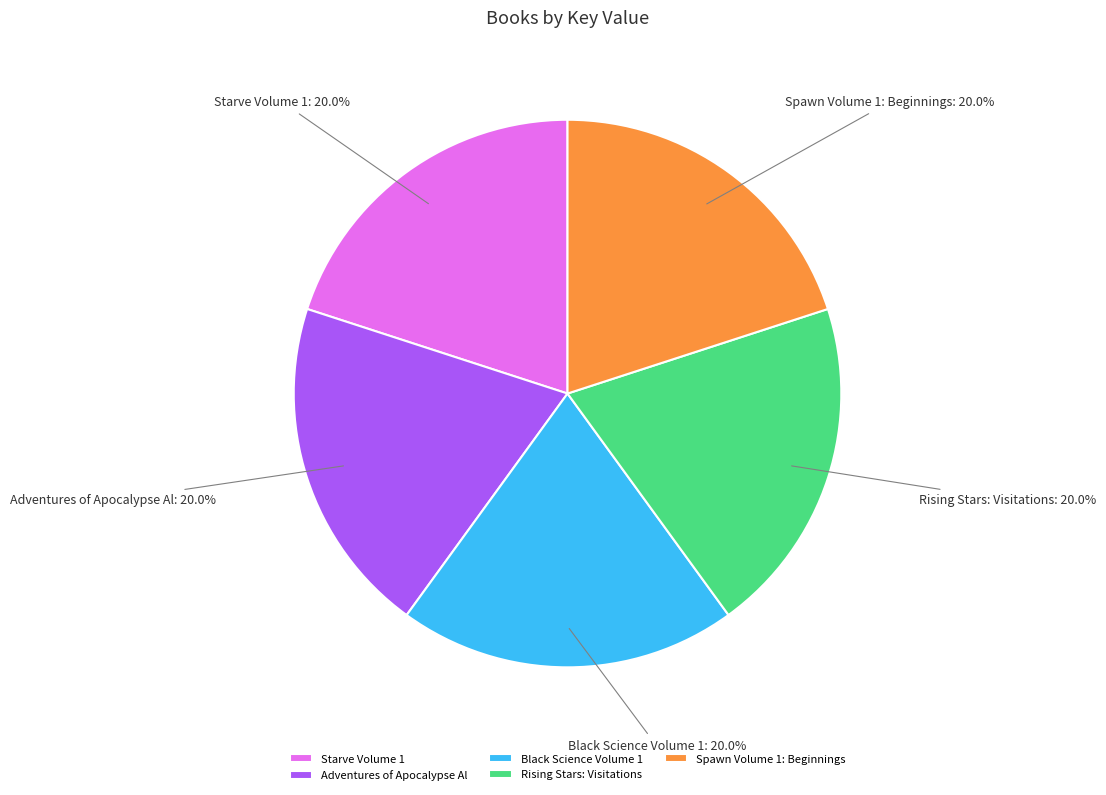

True or false: Starve Volume 1 accounts for 20% of the total.

True